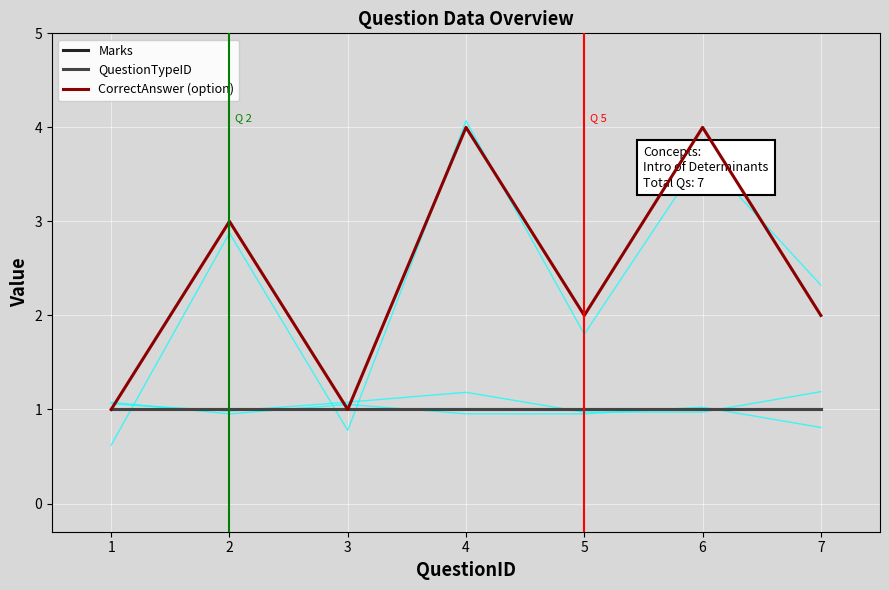

Between 2 and 1, which is larger?

2